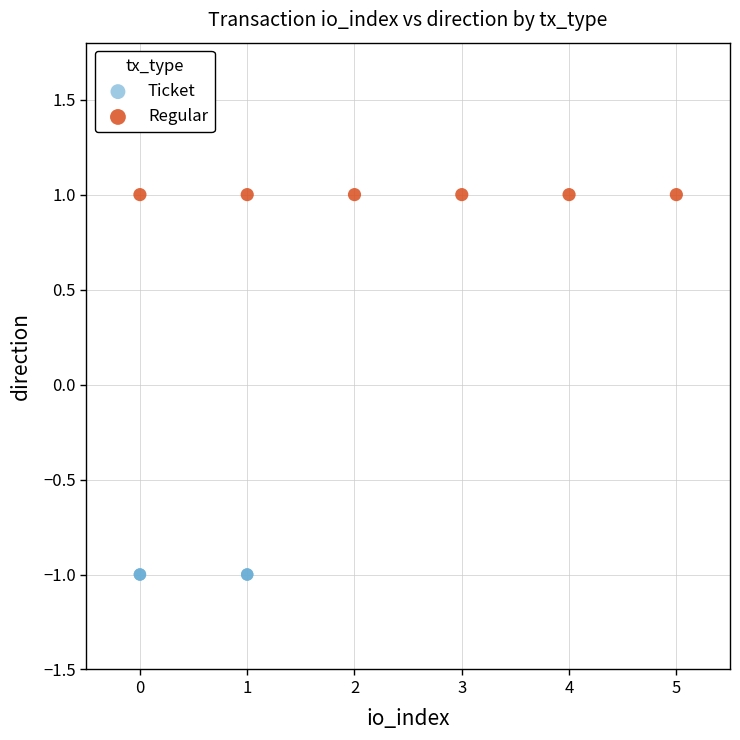

Which series contains the lowest Y value?

Ticket